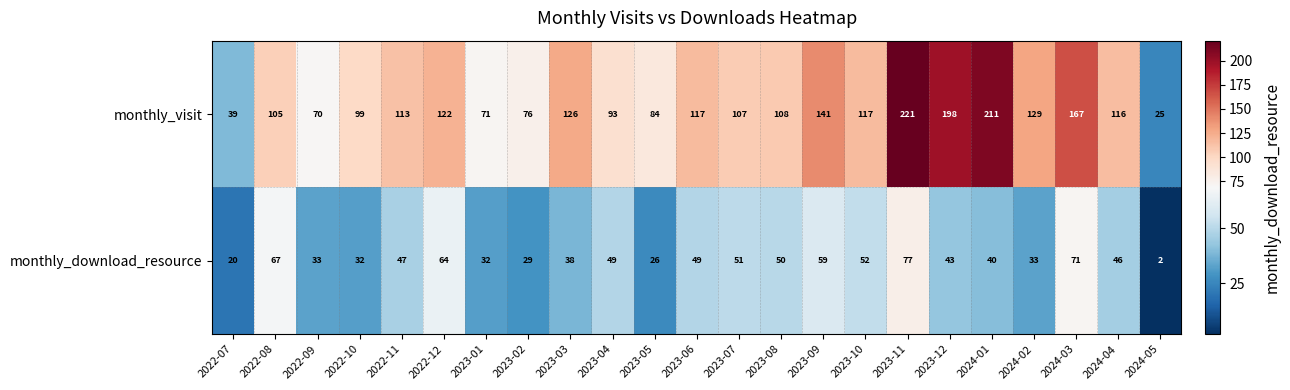

Is it true that monthly_visit equals 198 at 2023-12?

True